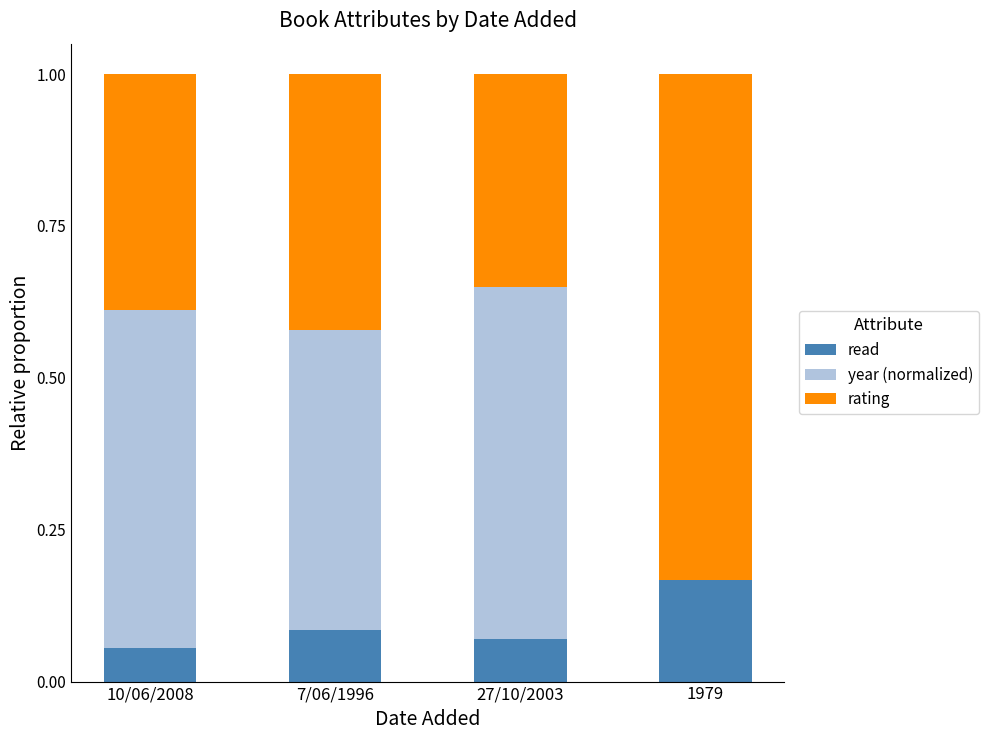

At which label does read reach its peak?

1979